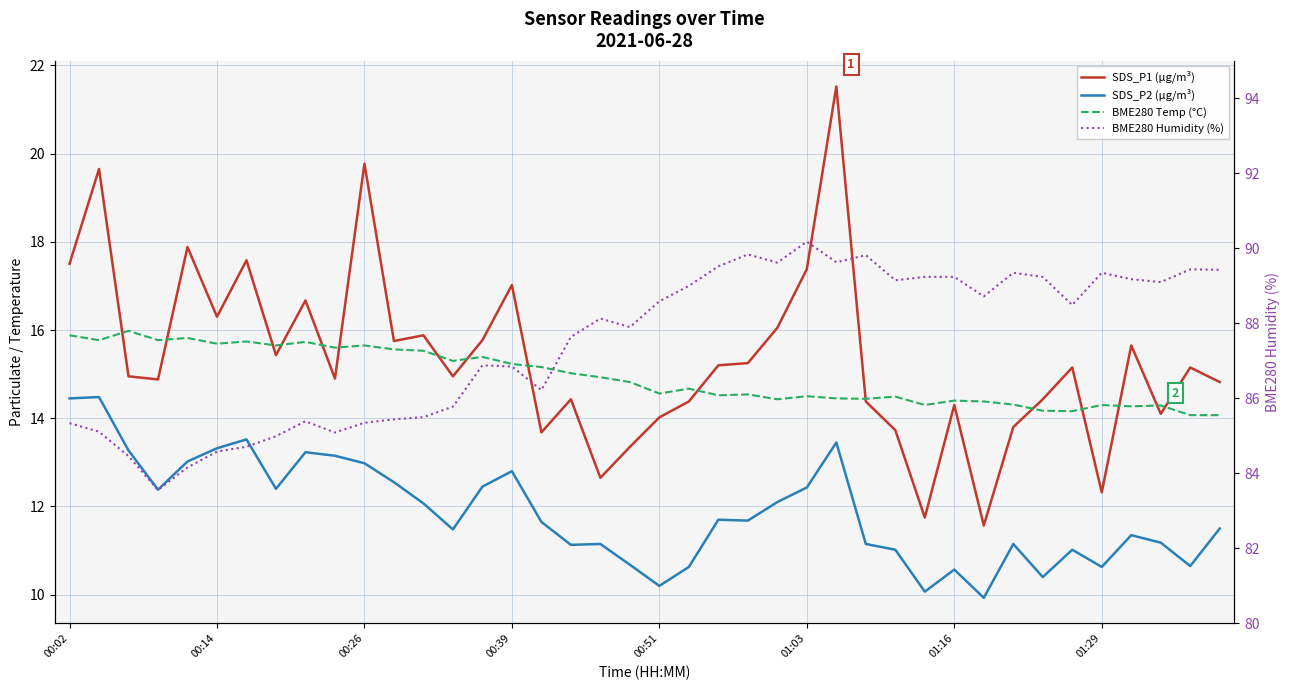

True or false: BME280 Humidity (%) and SDS_P2 (µg/m³) cross at least once.

False